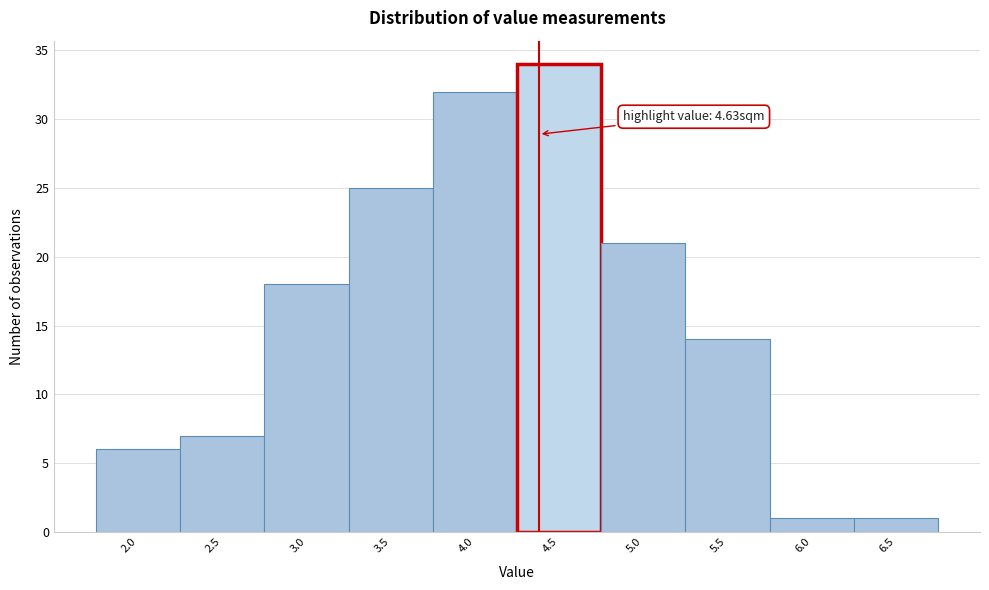

Reading left to right, list all the values displayed in this chart.

6	7	18	25	32	34	21	14	1	1